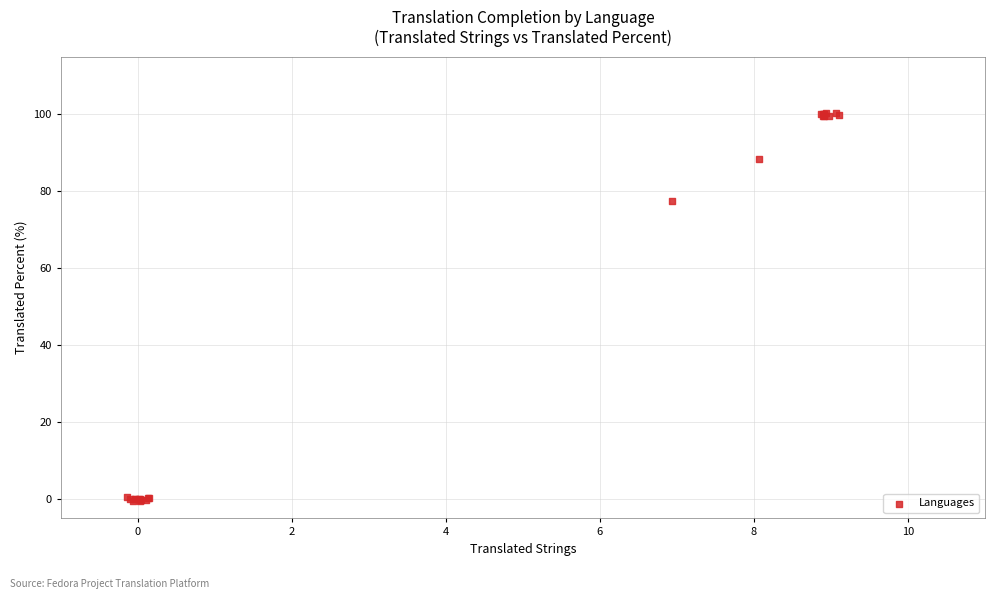

What Y value in the scatter plot is closest to 50?

77.5